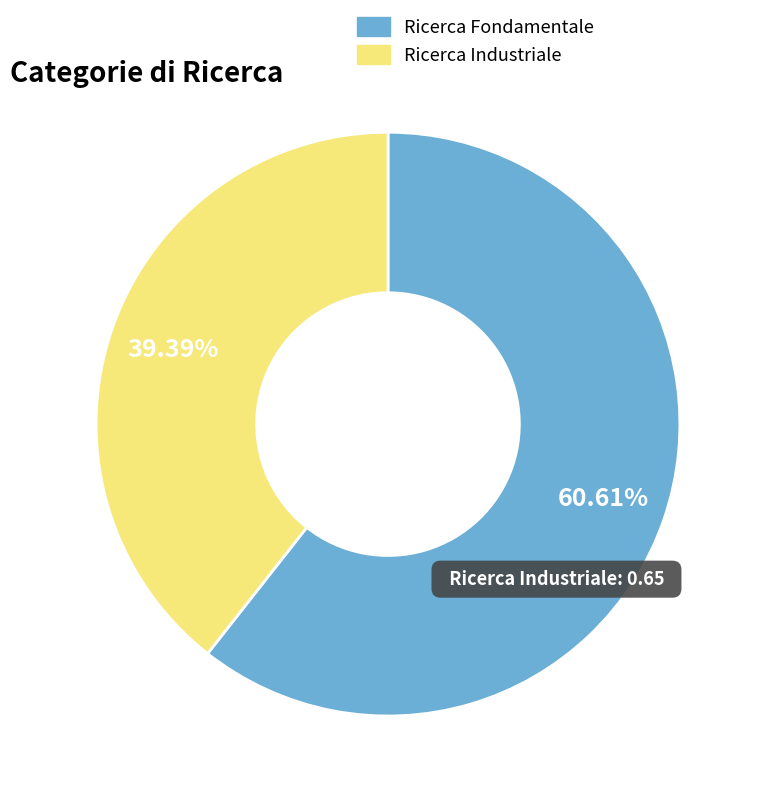

Is there a majority slice in this chart?

Yes